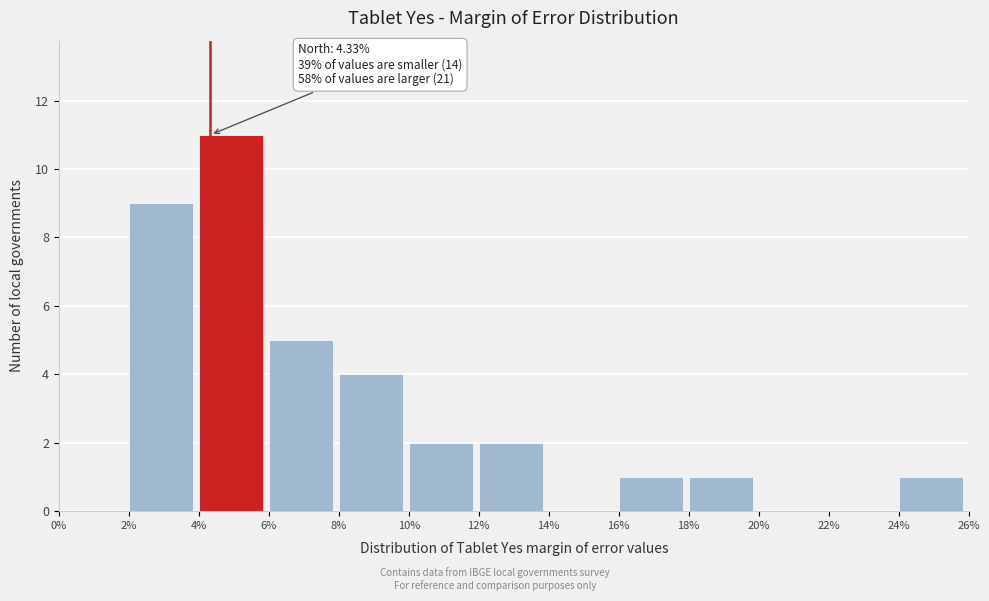

Over which range of the x-axis is the bar tallest?

4% to 6%